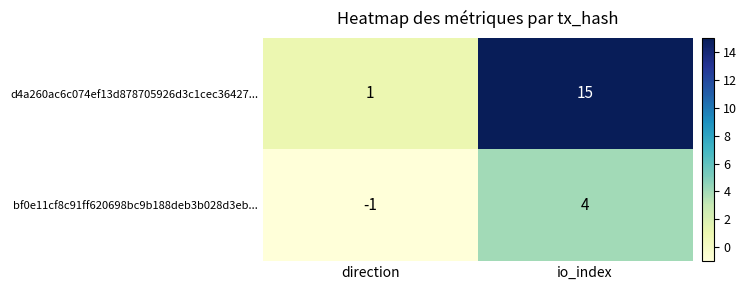

Which series changed the most between direction and io_index?

d4a260ac6c074ef13d878705926d3c1cec36427...